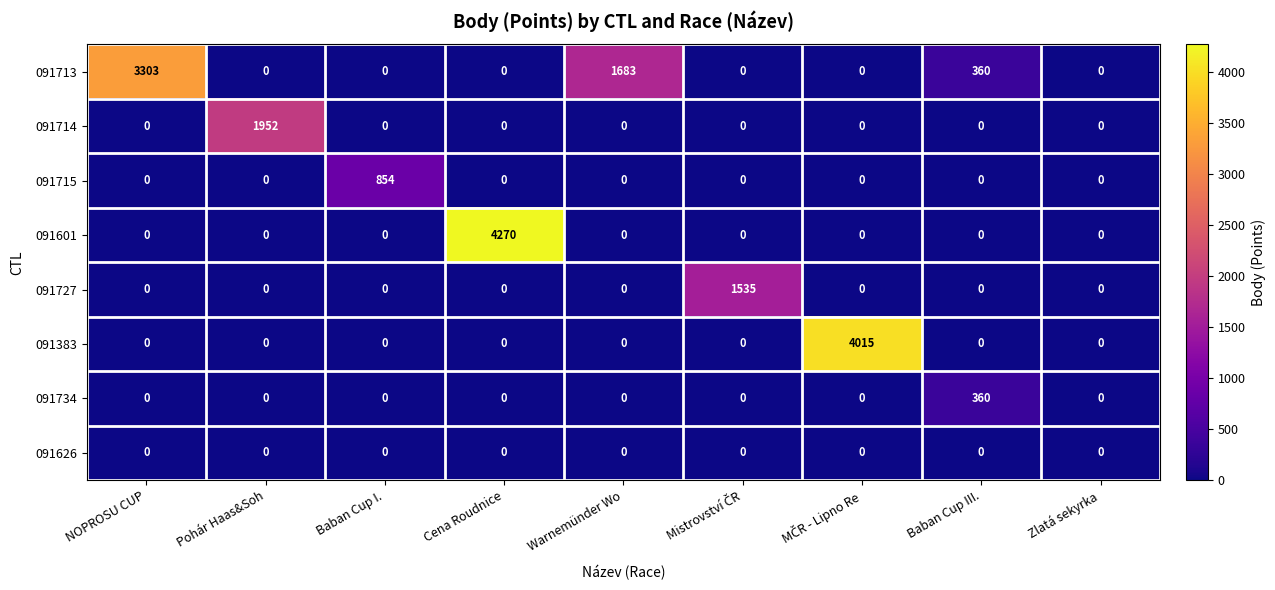

Which label corresponds to the largest value in the chart?

Cena Roudnice